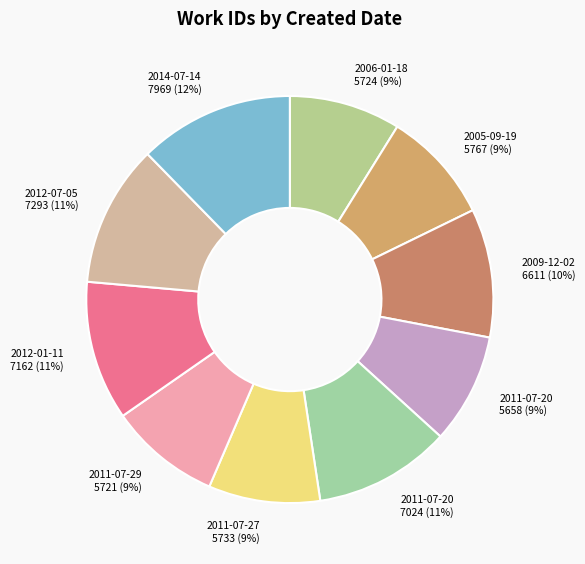

Is there any slice that represents more than half of the pie?

No